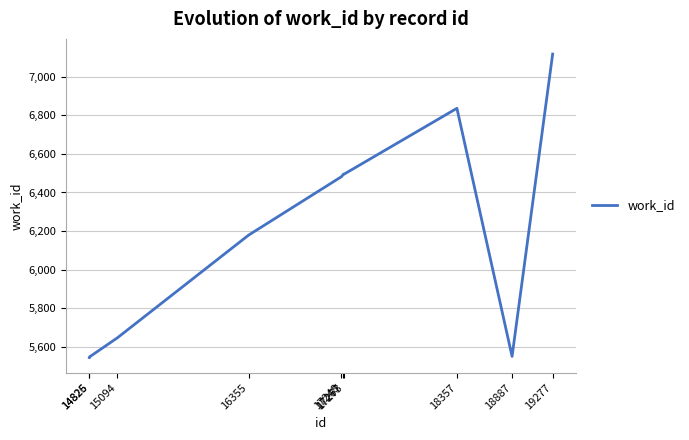

What is the minimum value shown in the chart?

5545